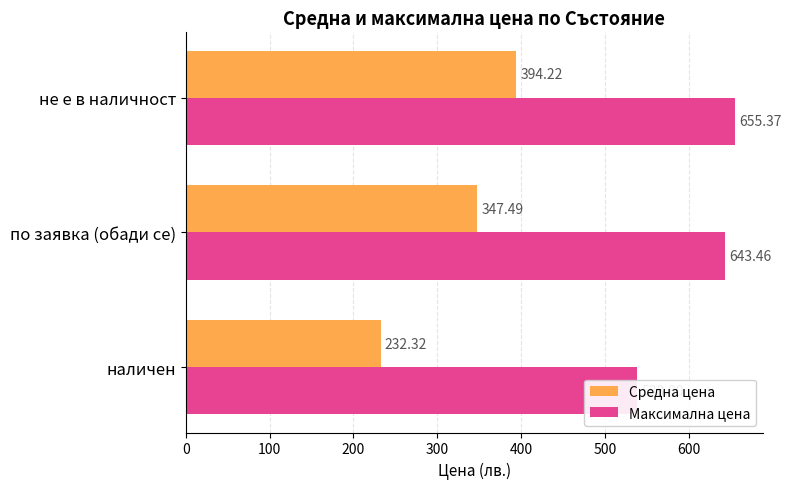

Reading right to left, transcribe all the data shown in this chart.

Средна цена: 394.2	347.5	232.3
Максимална цена: 655.4	643.5	538.8